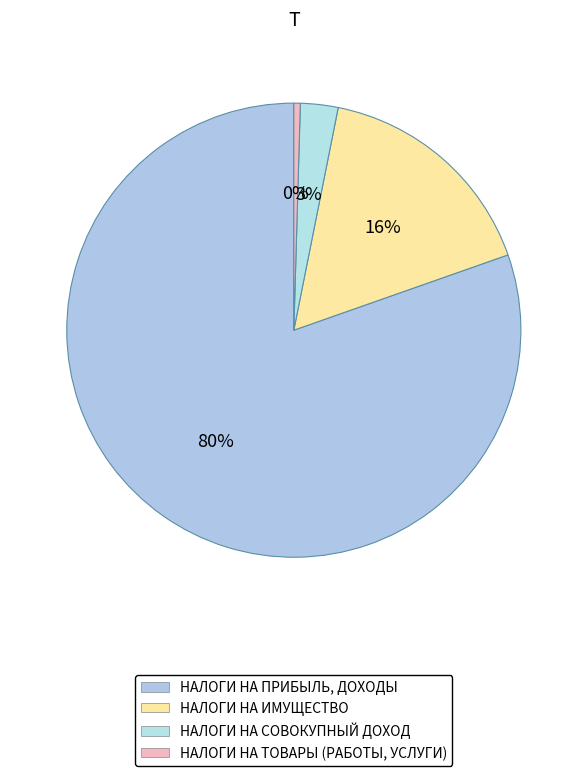

Count the number of slices in the pie.

4